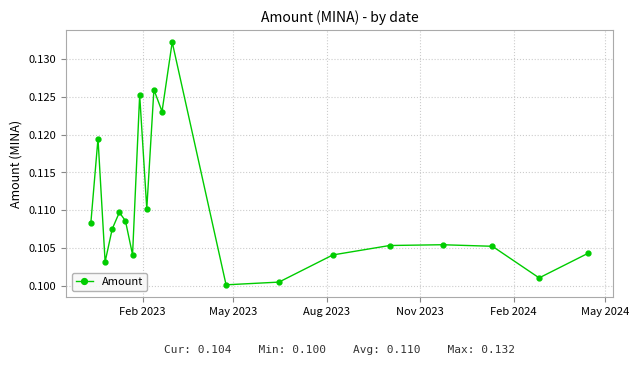

Count the values in the range 0 to 1.

20